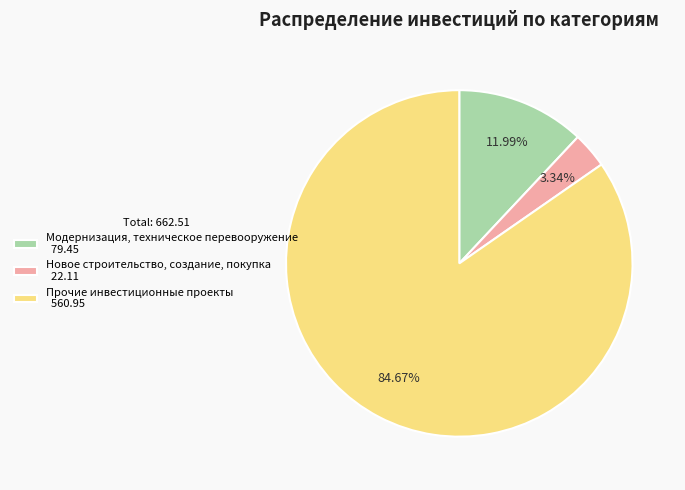

To the nearest percent, what percentage of the pie is Модернизация, техническое перевооружение?

12%